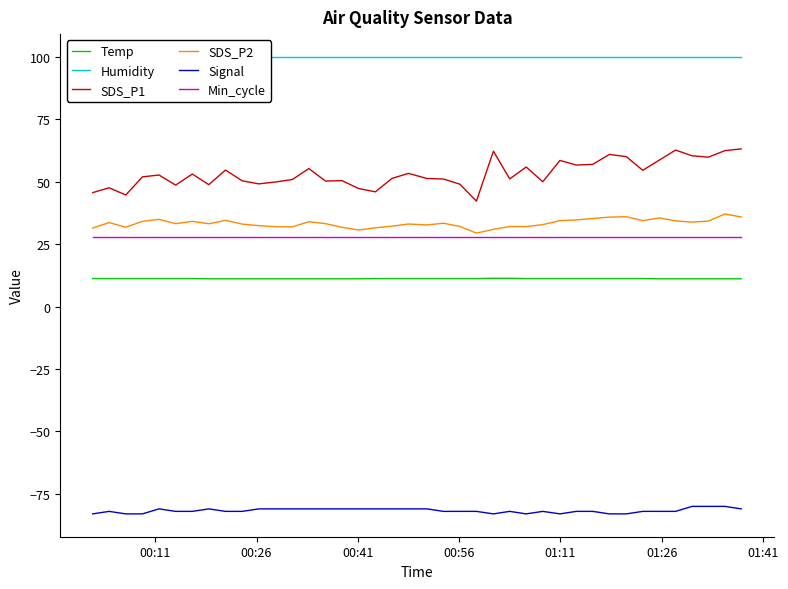

Count the Temp values in the range 11 to 12.

40